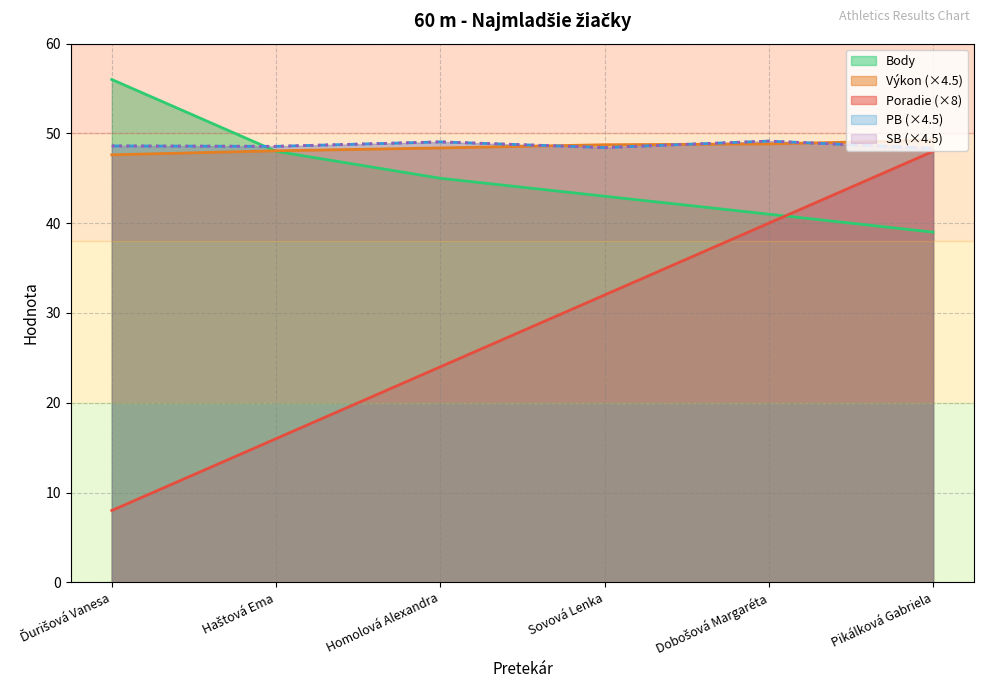

What is the maximum value for Výkon?

49.2